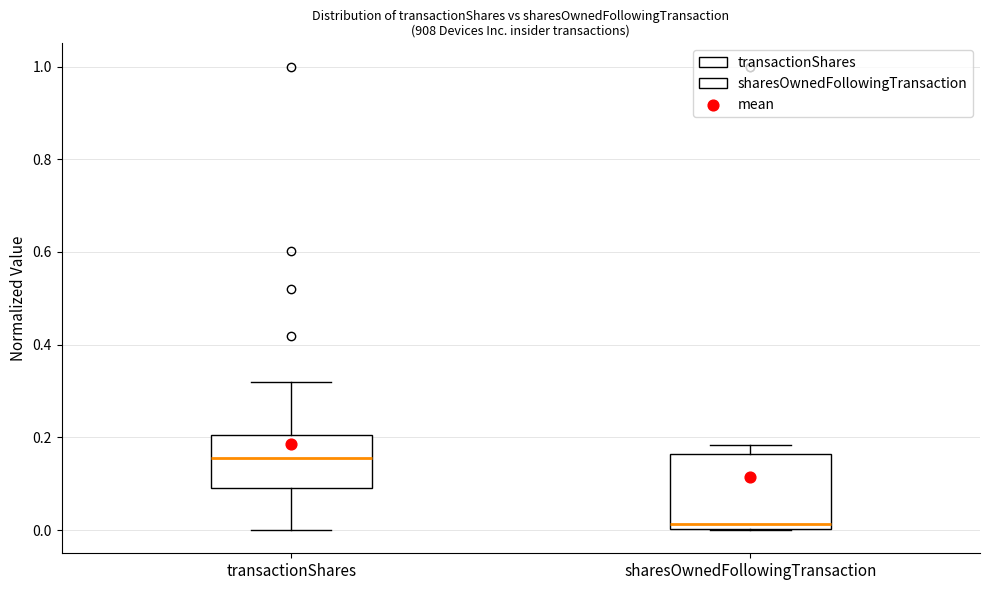

Where does the median line of the box for transactionShares sit on the y-axis? The values are not printed on the chart, so give them approximately, as read against the axis.

0.16